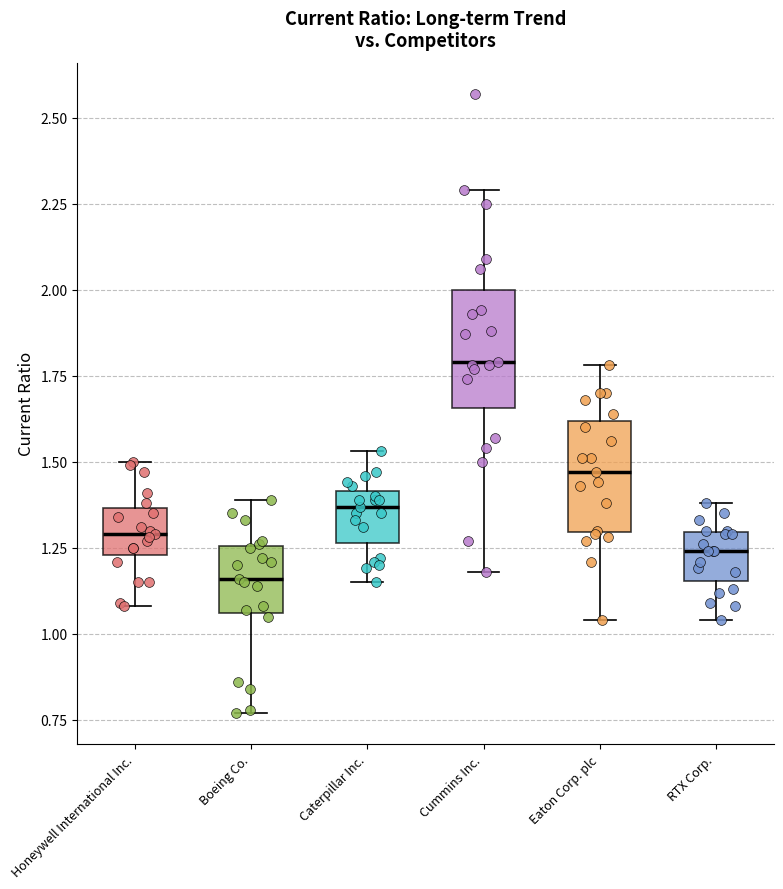

Which box has the lowest median line?

Boeing Co.